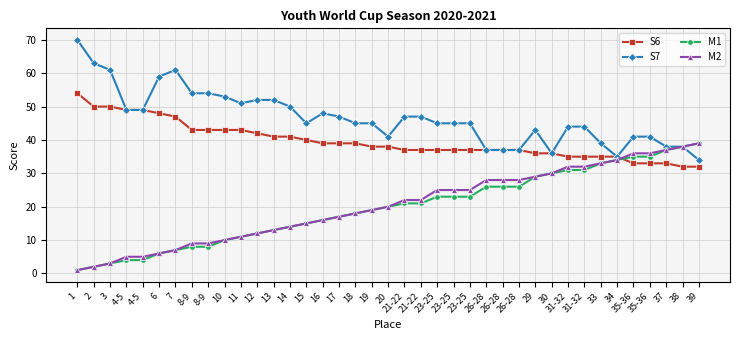

Does the chart display data point markers on the line(s)?

Yes